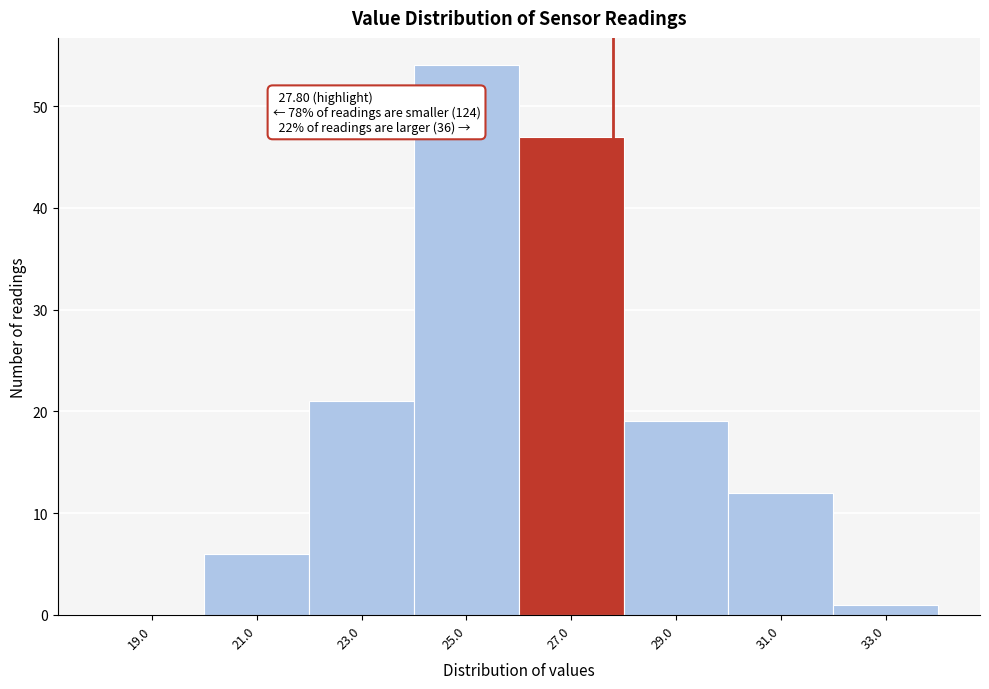

Over which range of the x-axis is the bar tallest?

24 to 26